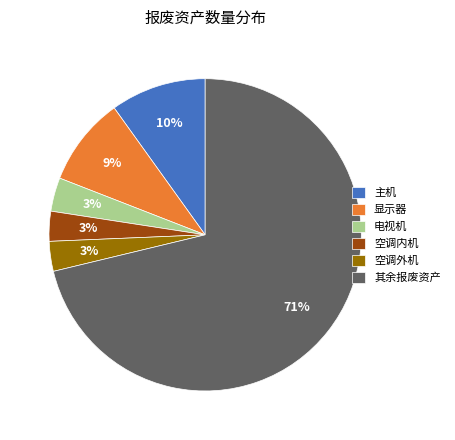

To the nearest percent, what is the average slice percentage?

17%